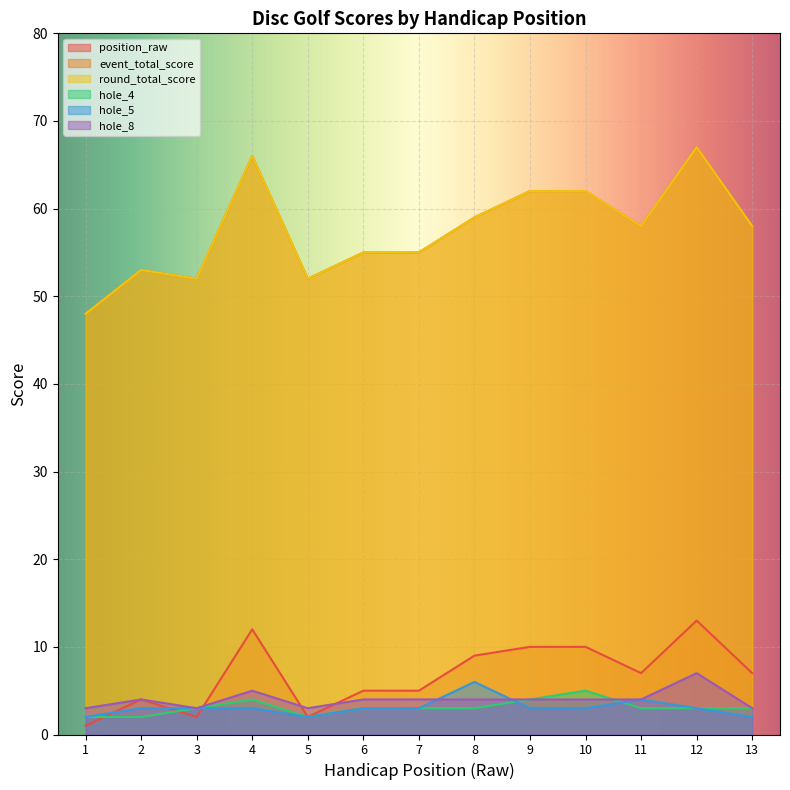

What is the sum of all position_raw values?

87